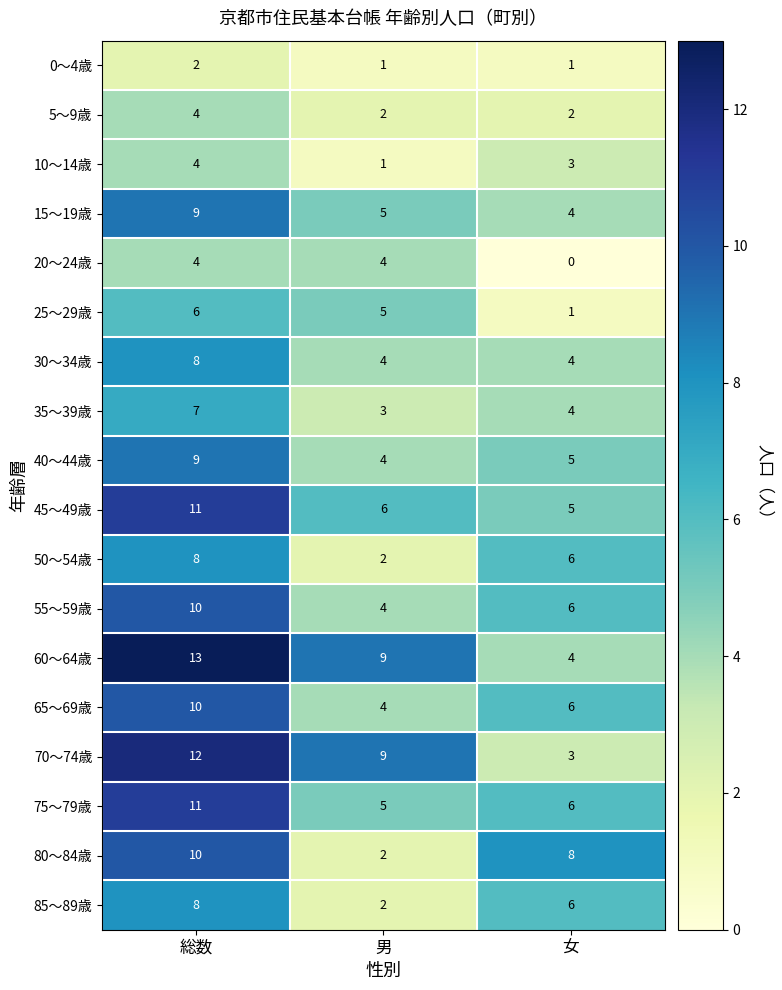

Is it true that 5～9歳 equals 1 at 男?

False